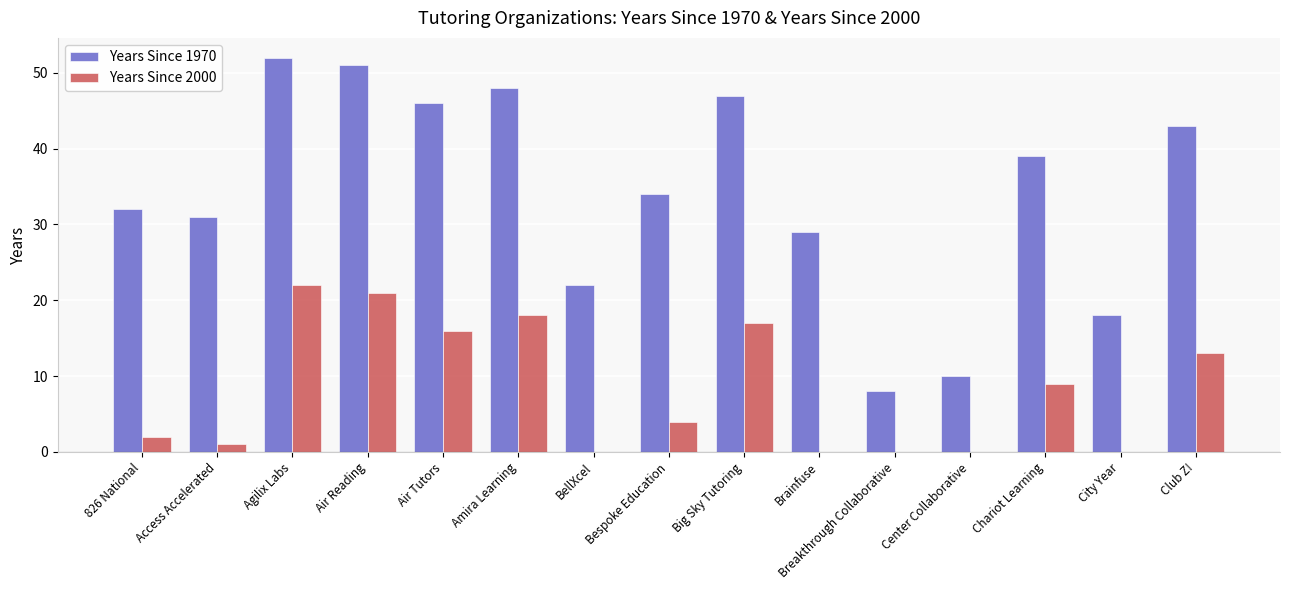

What is the sum of all Years Since 2000 values?

123